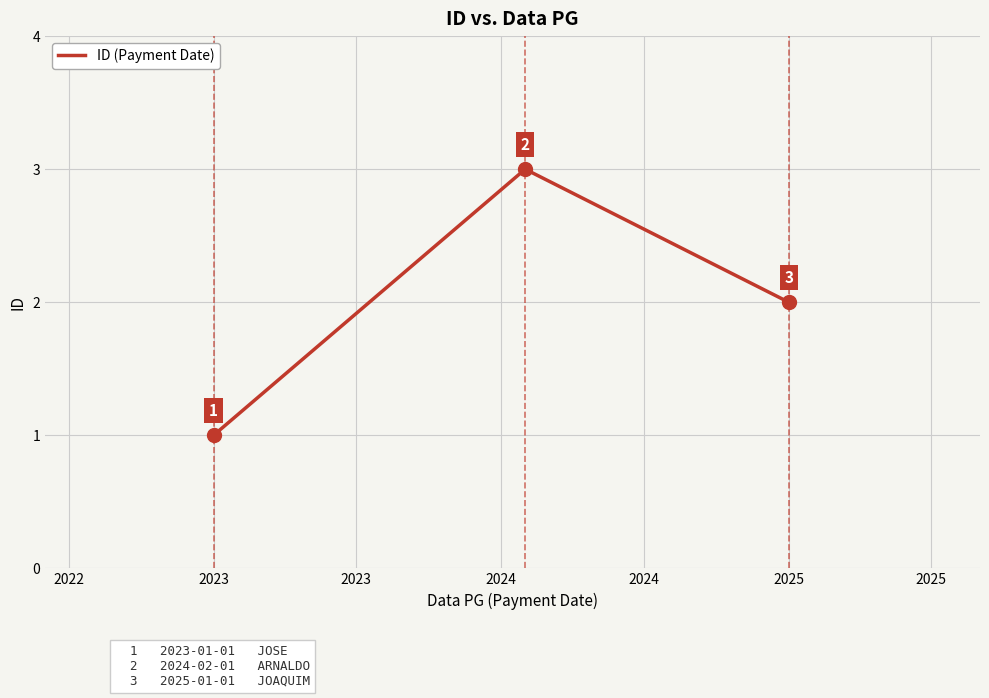

How many values are between 1 and 3?

3